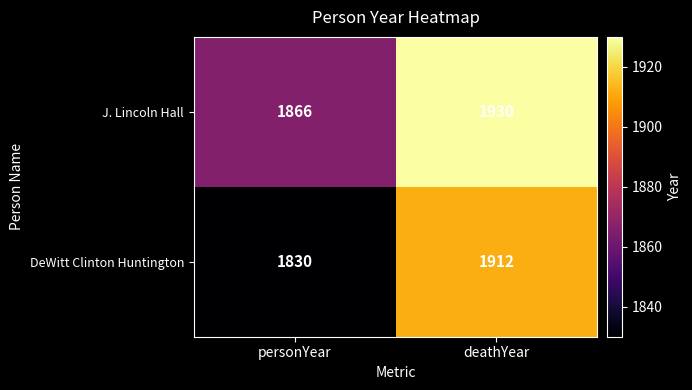

List the series in order of their overall mean, lowest first.

DeWitt Clinton Huntington, J. Lincoln Hall